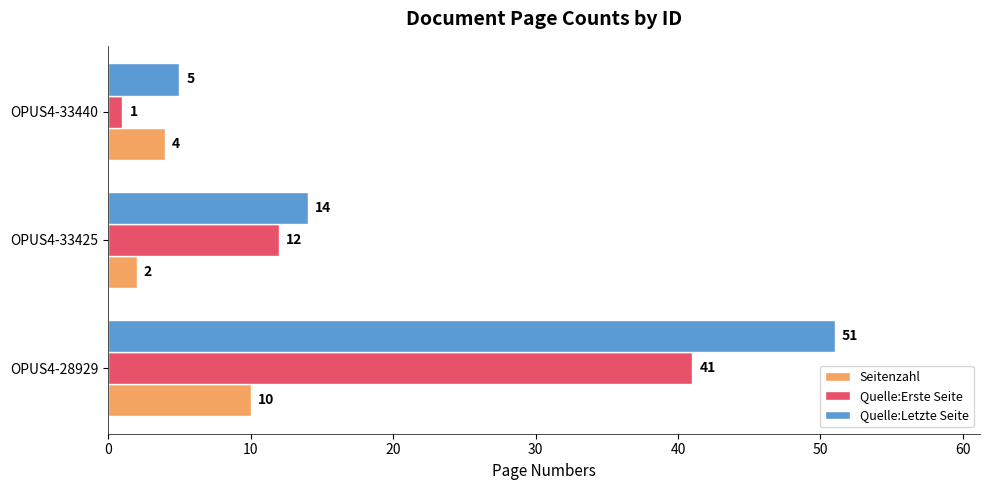

What is the maximum value for Quelle:Erste Seite?

41